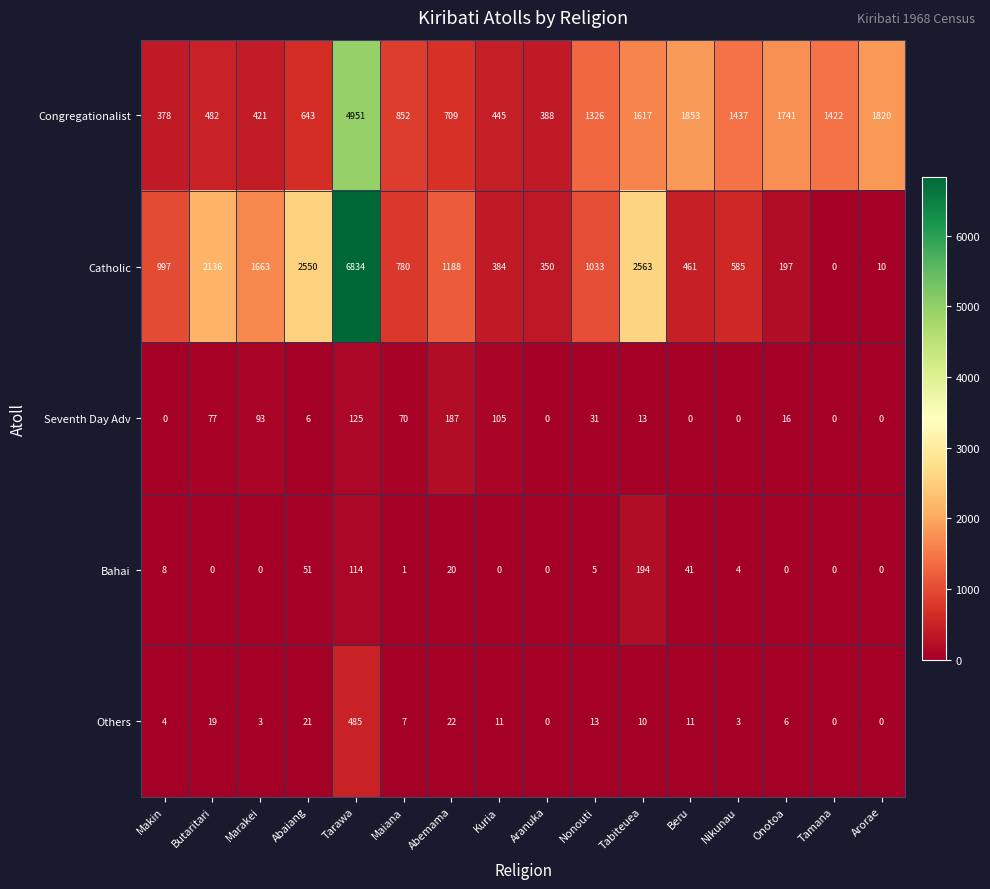

Rank the series at Abaiang from highest to lowest value.

Catholic, Congregationalist, Bahai, Others, Seventh Day Adv